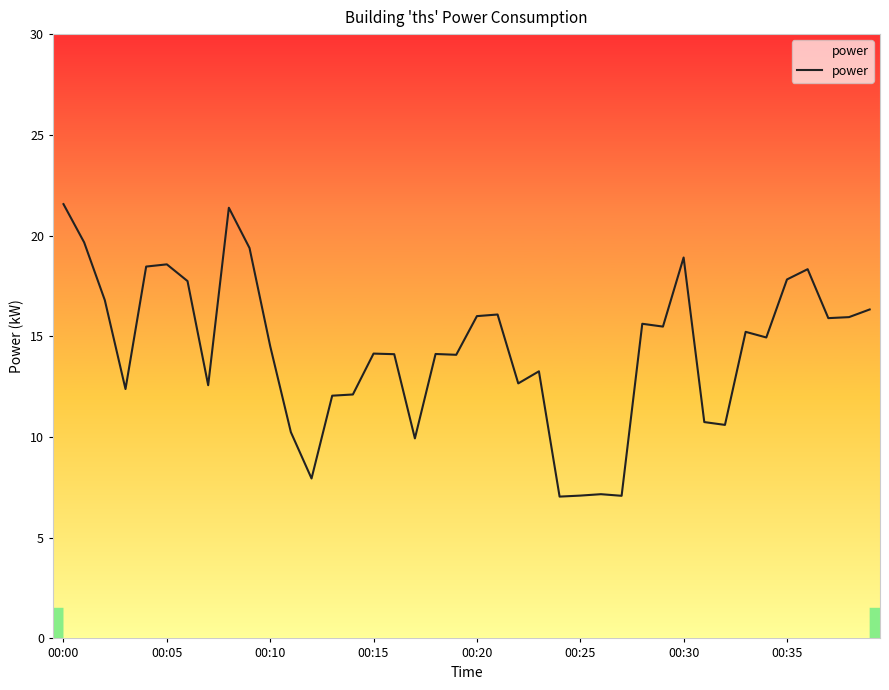

What is the minimum value shown in the chart?

7.0